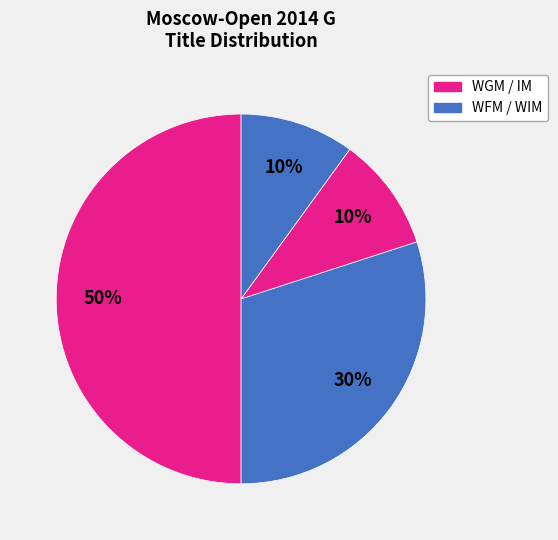

How many segments does this pie chart have?

4